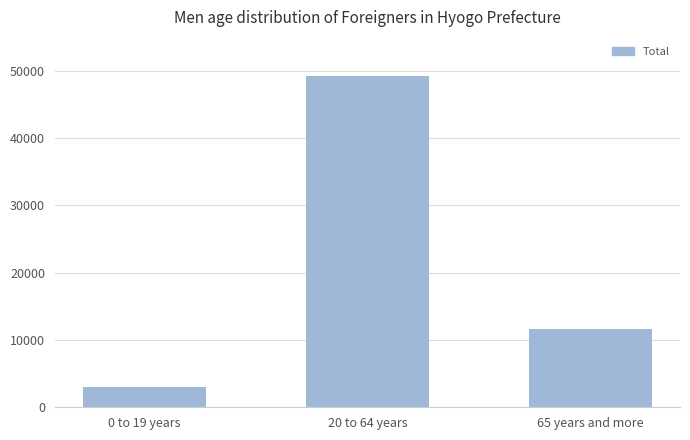

Are the bars grouped side by side (vs. stacked)?

No